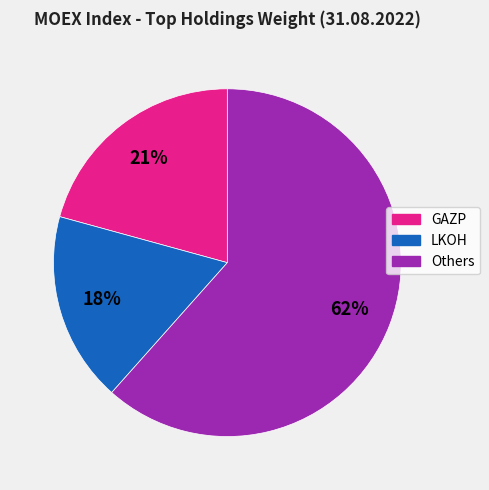

How many segments does this pie chart have?

3